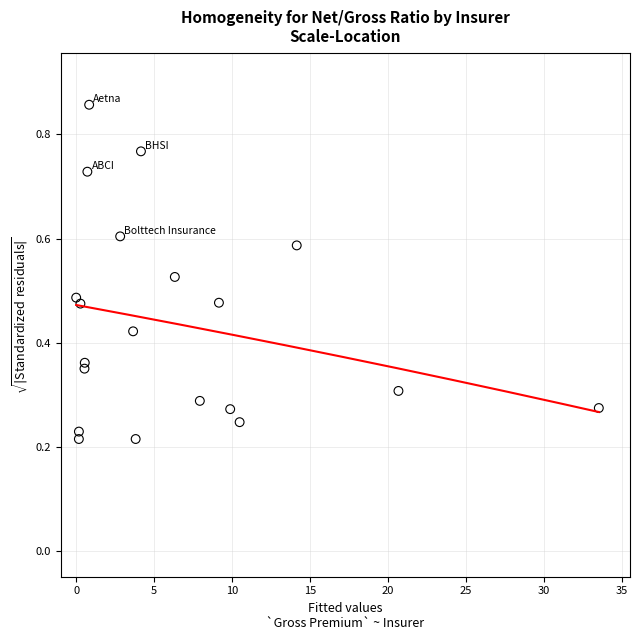

What is the range of X values (max minus min)?

33.5